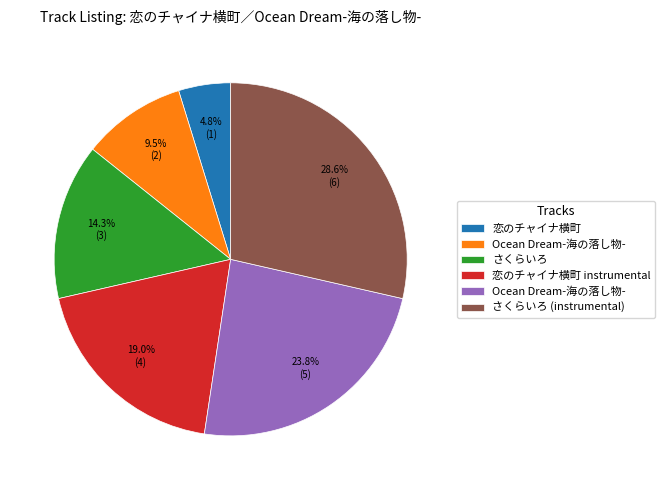

Is there a majority slice in this chart?

No